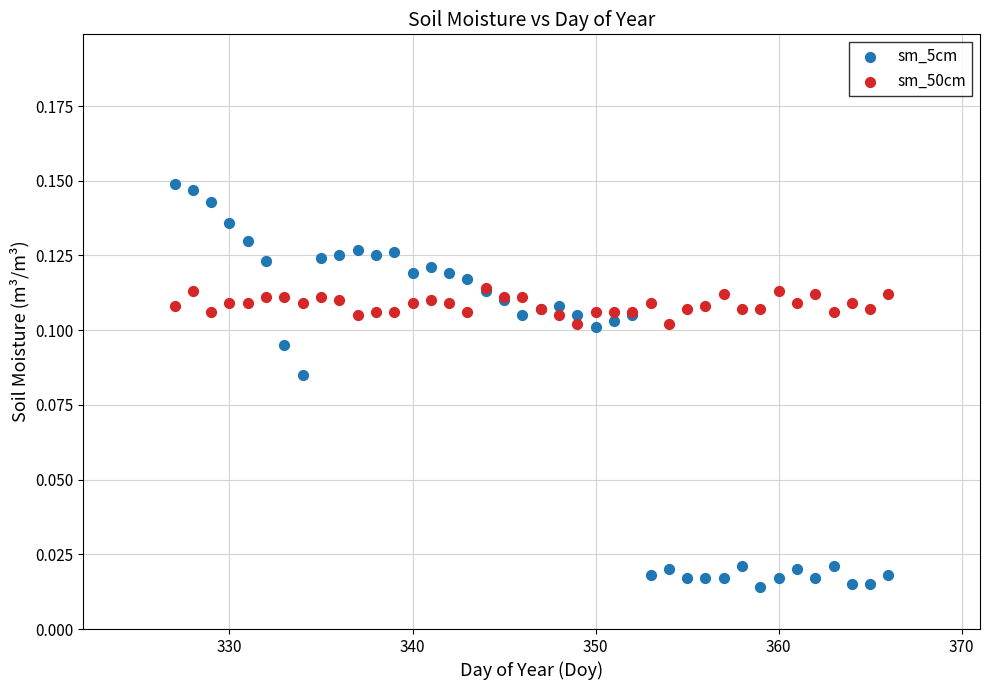

What are all the series names shown in the legend?

sm_5cm, sm_50cm